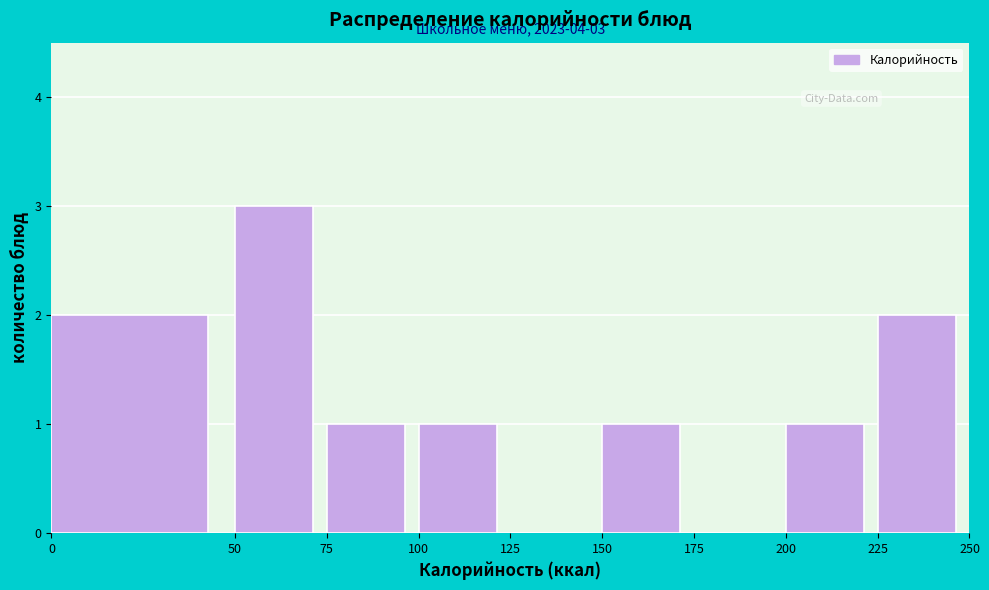

Over which range of the x-axis is the bar tallest?

50 to 75